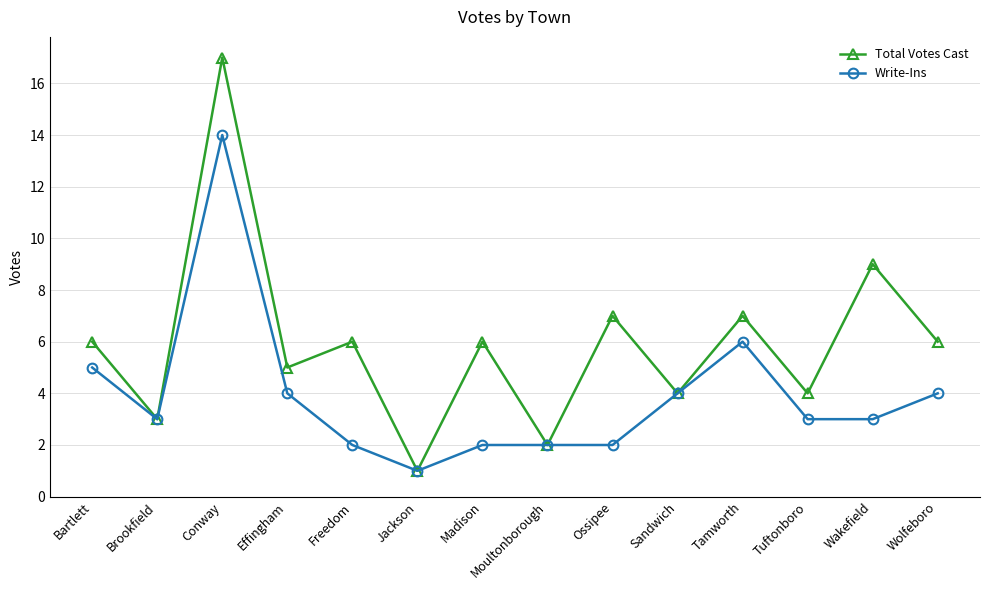

What is the difference between the Write-Ins values at Bartlett and Moultonborough?

3